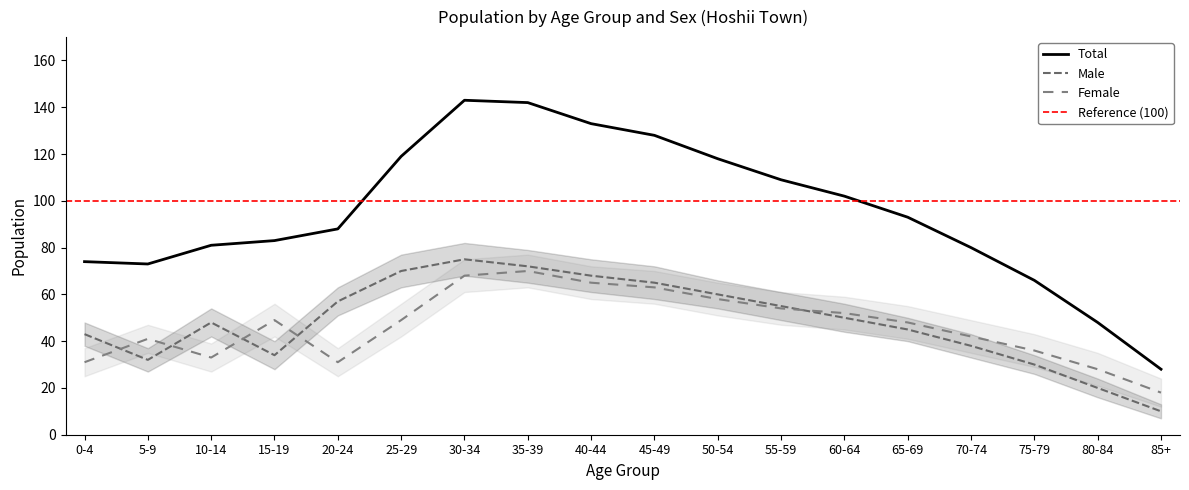

What is the difference between the highest and lowest values at 20-24?

57